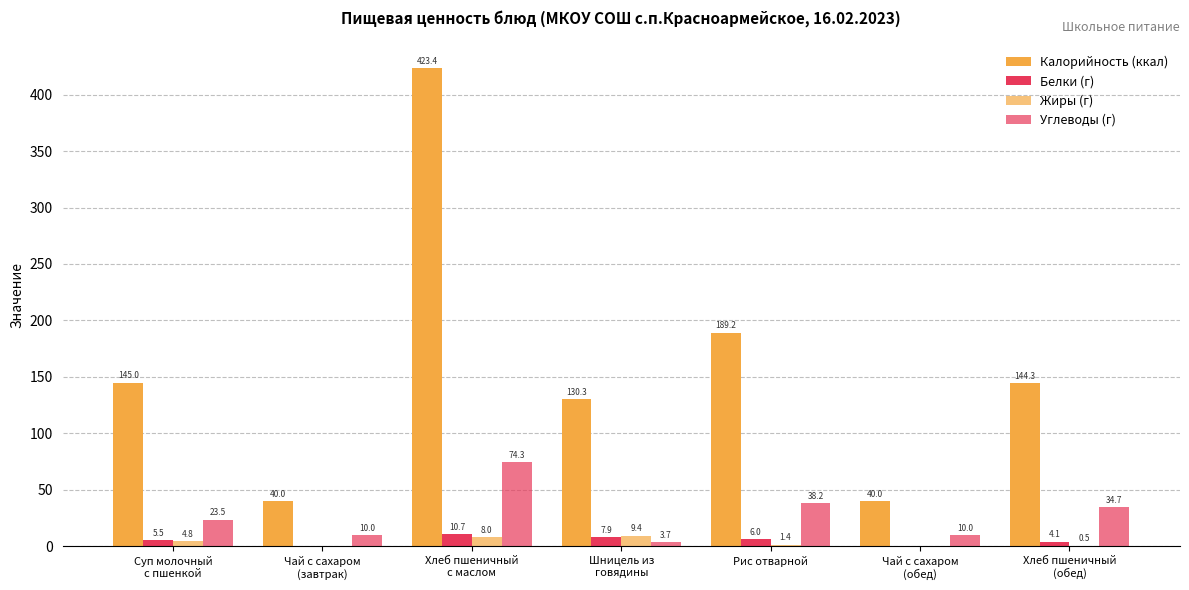

Reading left to right, extract all data points from this chart.

Калорийность (ккал): Суп молочный
с пшенкой=145.0	Чай с сахаром
(завтрак)=40.0	Хлеб пшеничный
с маслом=423.4	Шницель из
говядины=130.3	Рис отварной=189.2	Чай с сахаром
(обед)=40.0	Хлеб пшеничный
(обед)=144.3
Белки (г): Суп молочный
с пшенкой=5.5	Чай с сахаром
(завтрак)=0.0	Хлеб пшеничный
с маслом=10.7	Шницель из
говядины=7.9	Рис отварной=6.0	Чай с сахаром
(обед)=0.0	Хлеб пшеничный
(обед)=4.1
Жиры (г): Суп молочный
с пшенкой=4.8	Чай с сахаром
(завтрак)=0.0	Хлеб пшеничный
с маслом=8.0	Шницель из
говядины=9.4	Рис отварной=1.4	Чай с сахаром
(обед)=0.0	Хлеб пшеничный
(обед)=0.5
Углеводы (г): Суп молочный
с пшенкой=23.5	Чай с сахаром
(завтрак)=10.0	Хлеб пшеничный
с маслом=74.3	Шницель из
говядины=3.7	Рис отварной=38.2	Чай с сахаром
(обед)=10.0	Хлеб пшеничный
(обед)=34.7